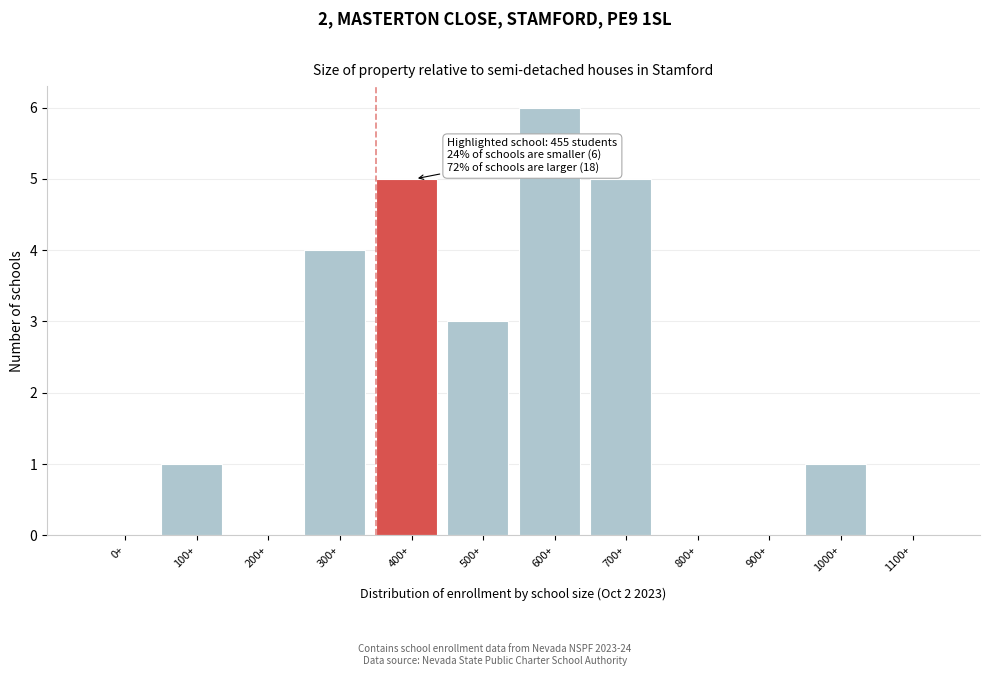

Reading left to right, list all the values displayed in this chart.

0+=0	100+=1	200+=0	300+=4	400+=5	500+=3	600+=6	700+=5	800+=0	900+=0	1000+=1	1100+=0